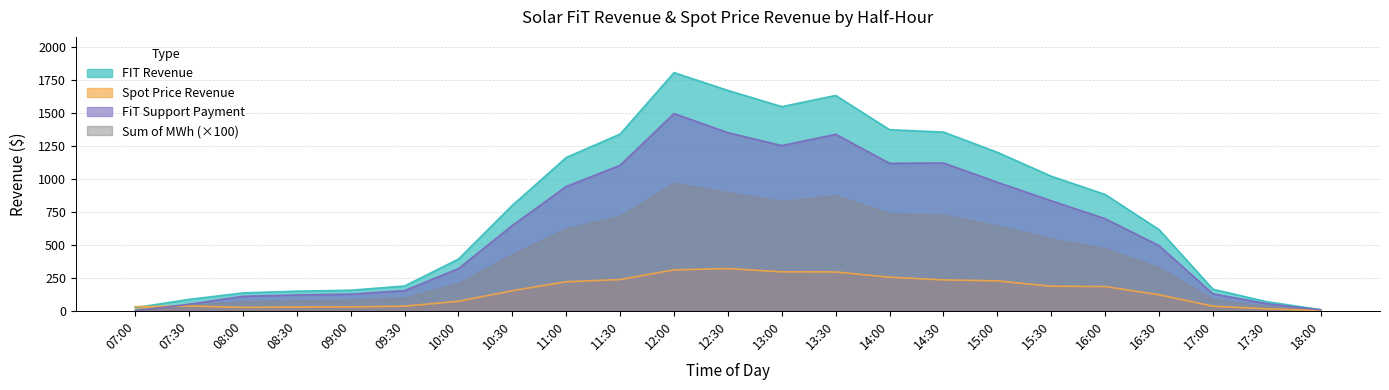

The Spot Price Revenue series shows 254.6 at 14:00. True or false?

True